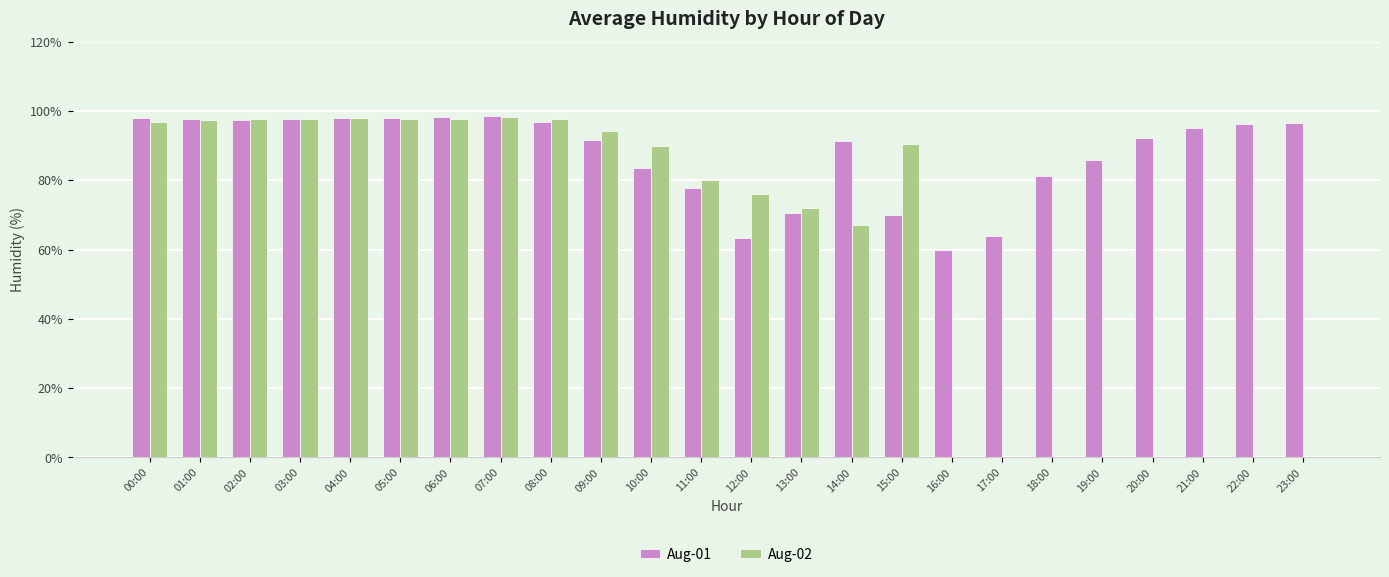

Between 15:00 and 20:00, which series saw the biggest shift?

Aug-02